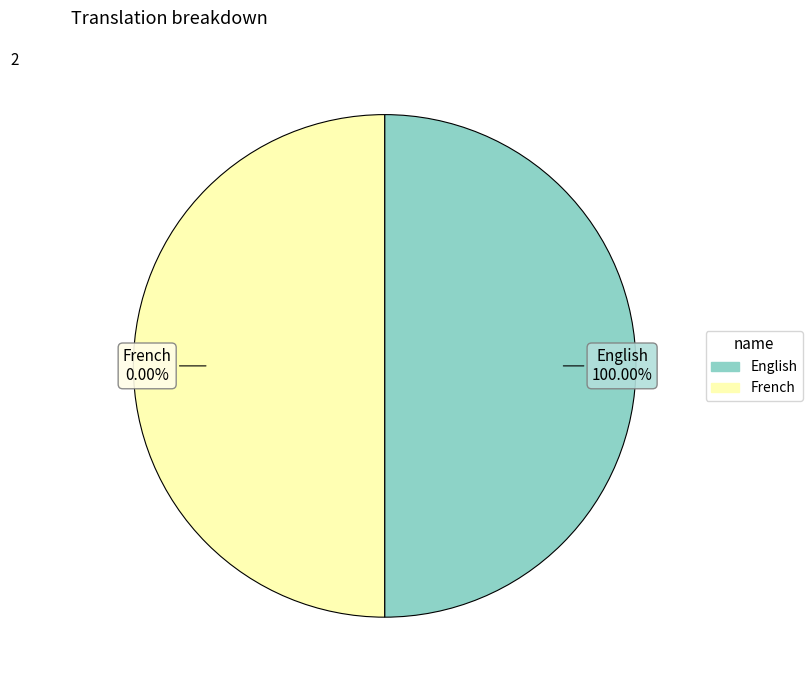

Which slice is the smallest?

French